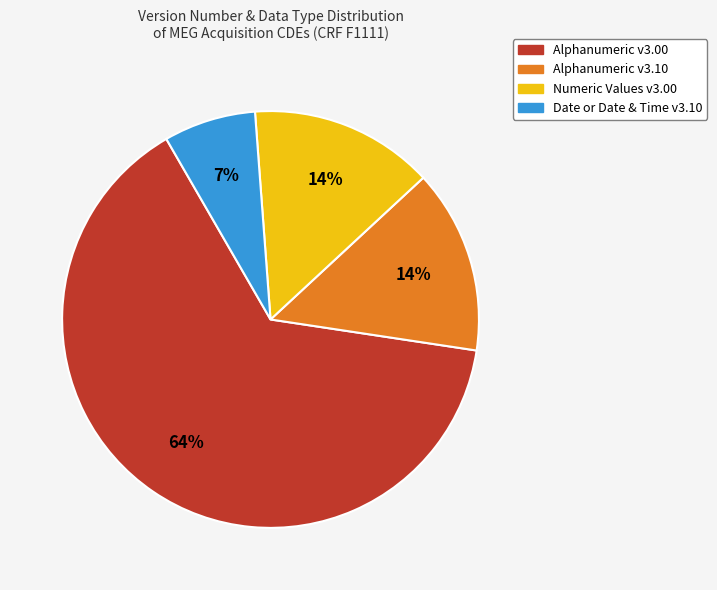

To the nearest percent, what is the average slice percentage?

25%